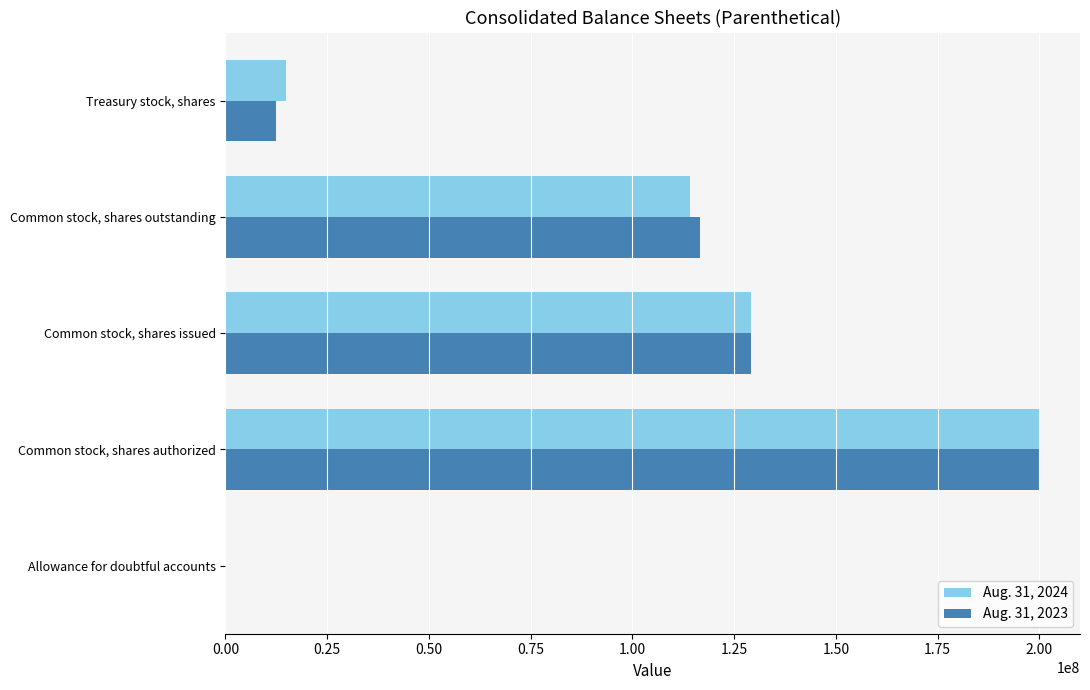

Which series has the widest spread of values?

Aug. 31, 2024